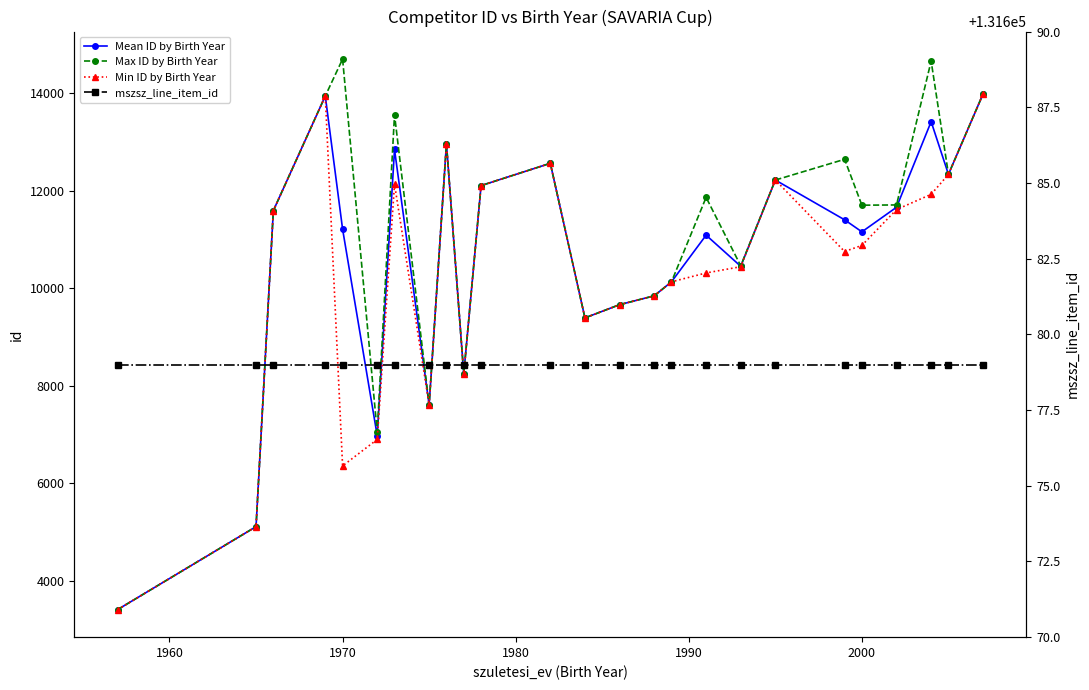

What is the sum of all Max ID by Birth Year values?

273445.0